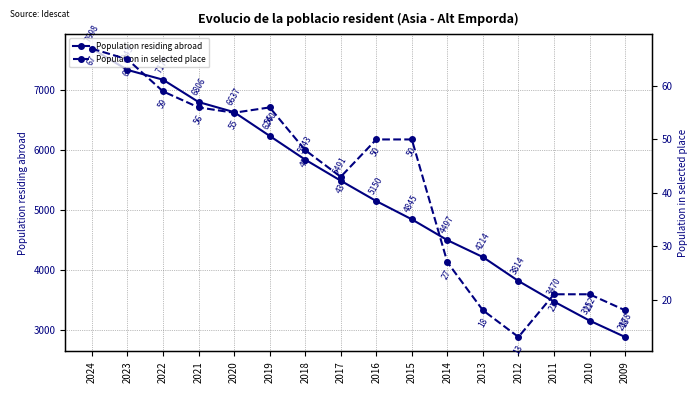

Is the value of Population residing abroad at 2019 greater than the value of Population in selected place at 2013?

Yes